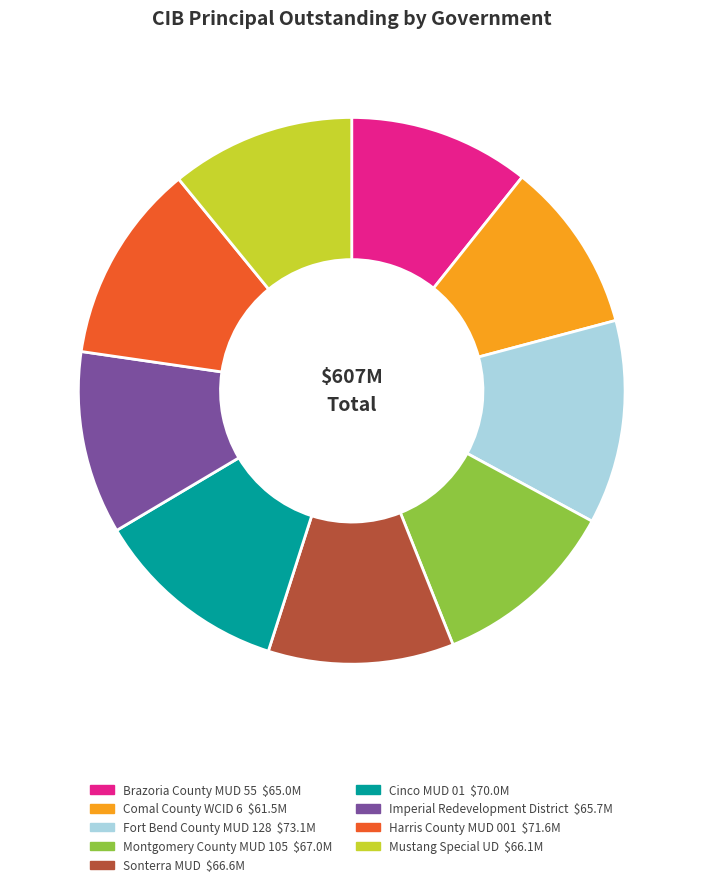

Count the number of slices in the pie.

9